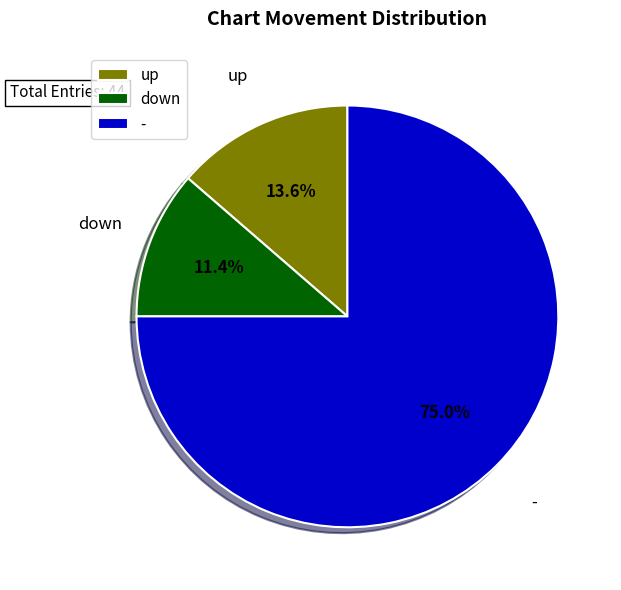

Which slice is the smallest?

down